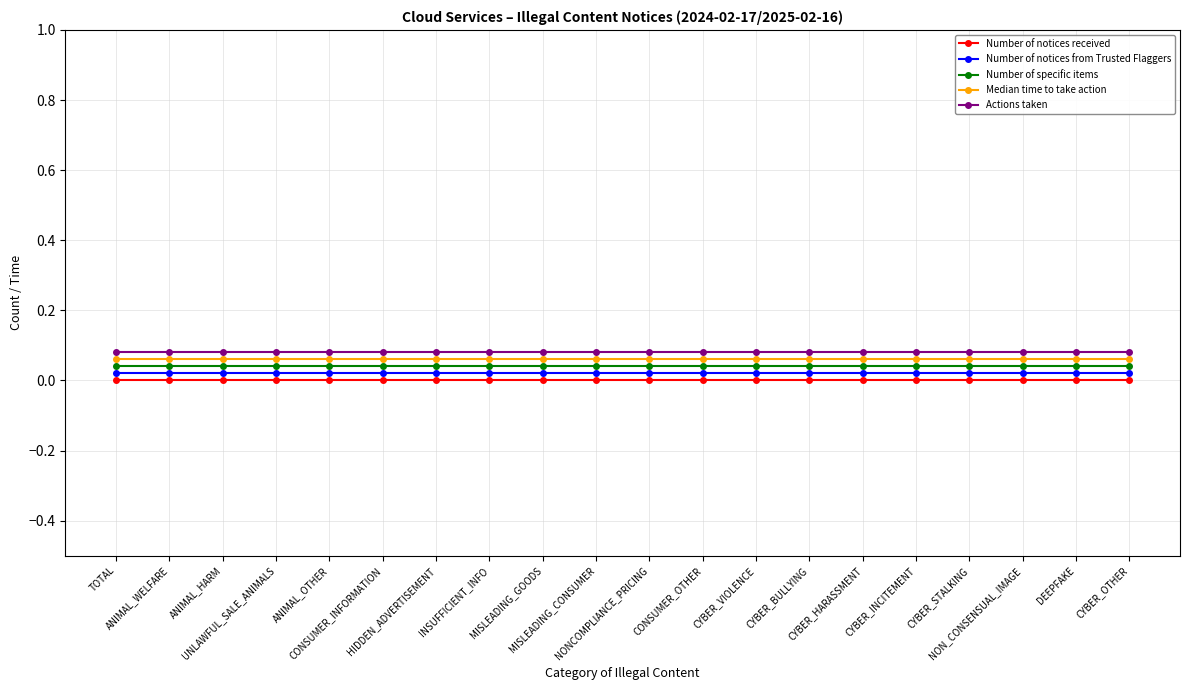

Which series has the widest spread of values?

Number of notices received